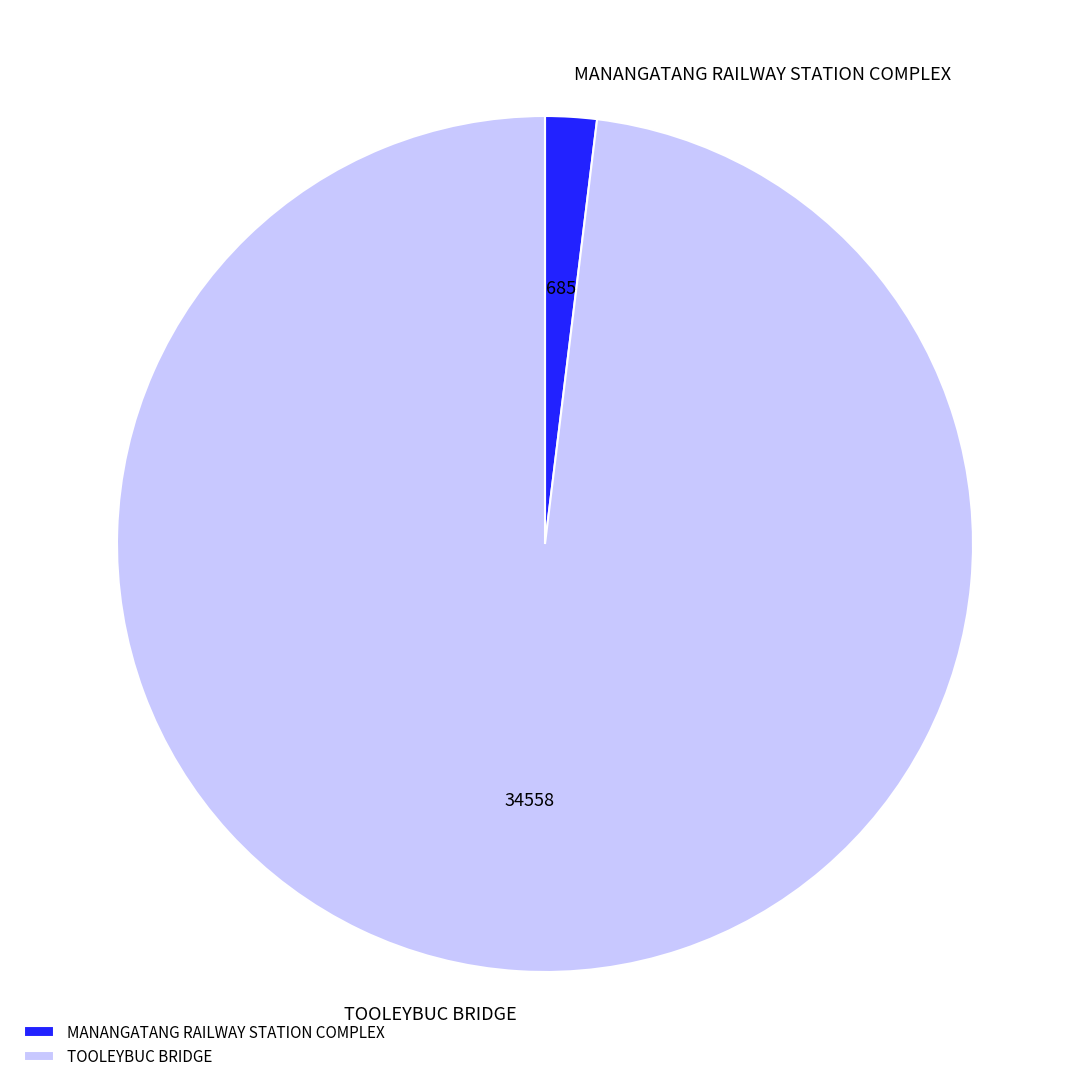

What is the smallest slice in the pie chart?

MANANGATANG RAILWAY STATION COMPLEX